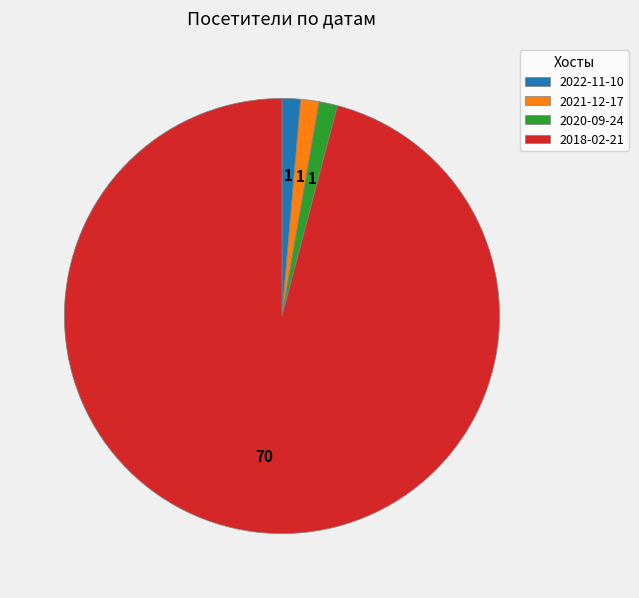

Is it true that 2022-11-10 is 1% of the pie?

True